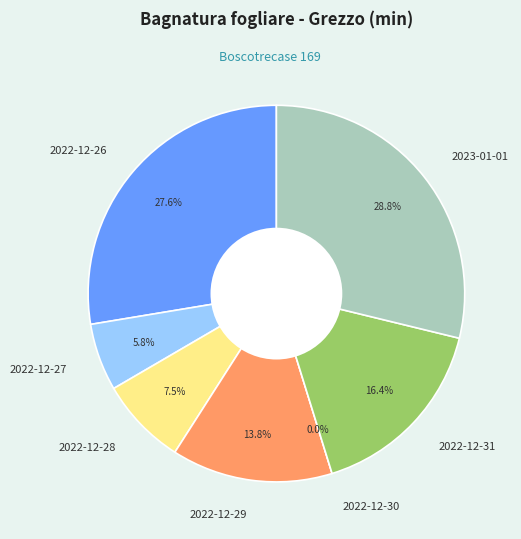

Is there any slice that represents more than half of the pie?

No